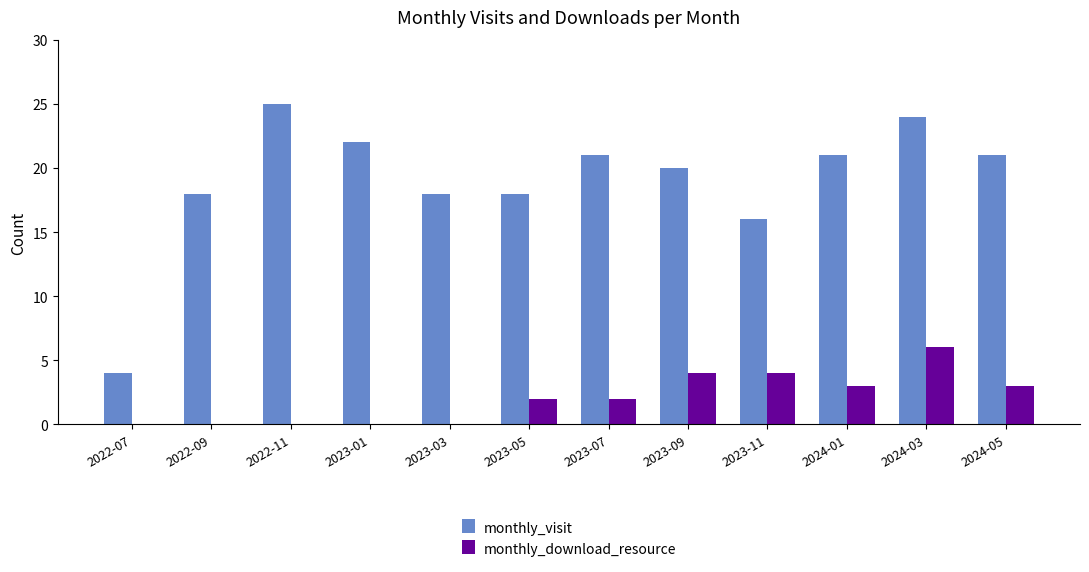

At which label does monthly_download_resource reach its peak?

2024-03